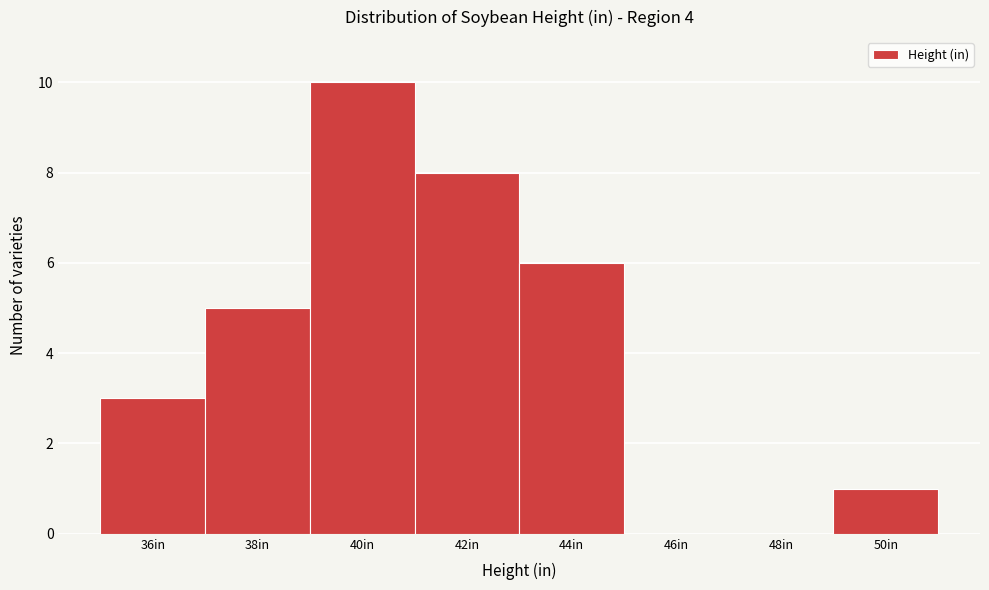

Reading left to right, list all the values displayed in this chart.

36in=3	38in=5	40in=10	42in=8	44in=6	46in=0	48in=0	50in=1